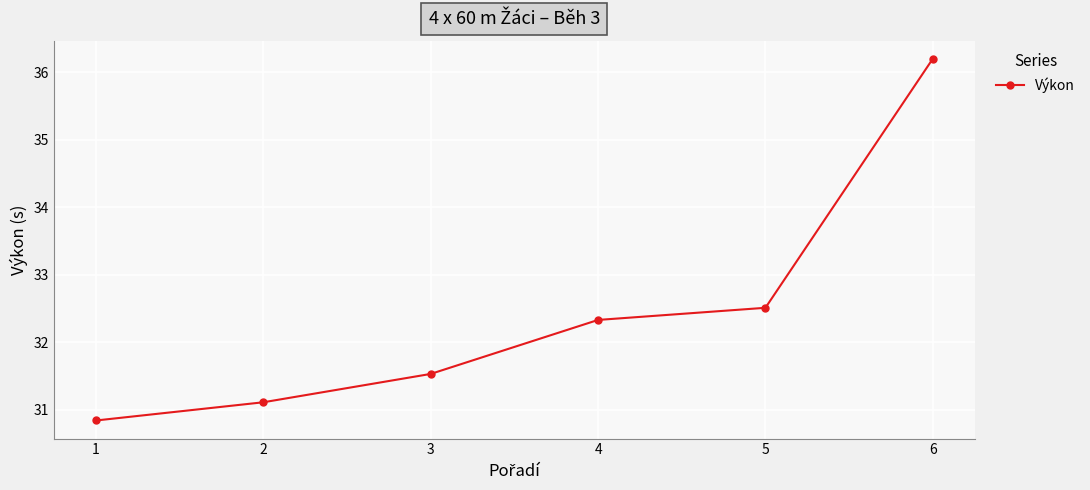

What is the difference between the values at 6 and 3?

4.7